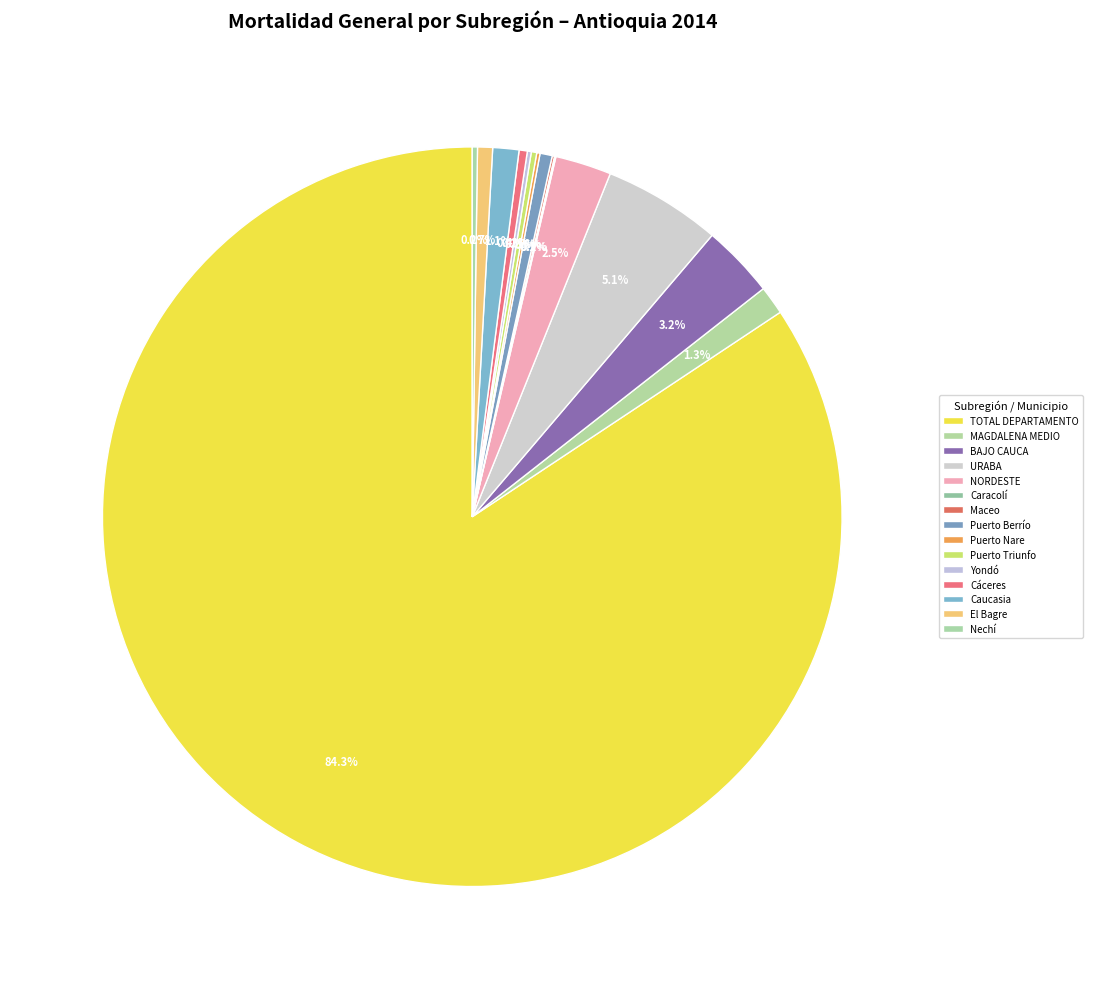

Rank the categories by value from lowest to highest.

Caracolí, Maceo, Puerto Nare, Yondó, Nechí, Puerto Triunfo, Cáceres, Puerto Berrío, El Bagre, Caucasia, MAGDALENA MEDIO, NORDESTE, BAJO CAUCA, URABA, TOTAL DEPARTAMENTO